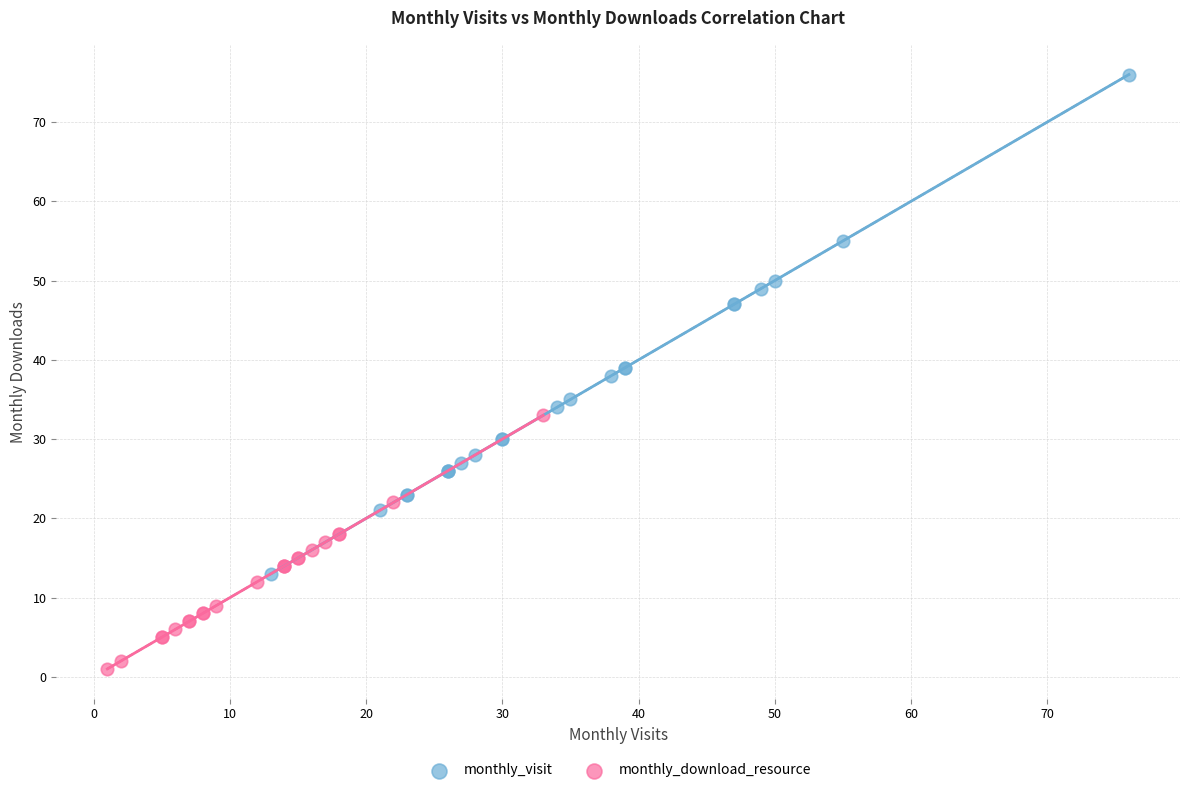

Which series has the widest spread of Y values?

monthly_visit